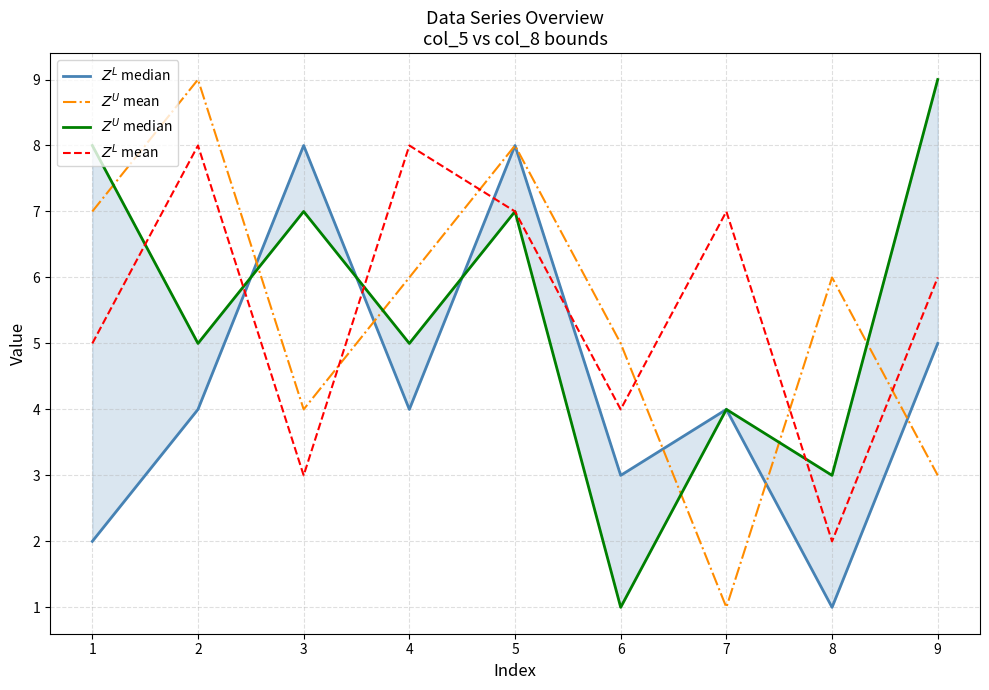

At which category does $Z^U$ median reach its first local valley?

2